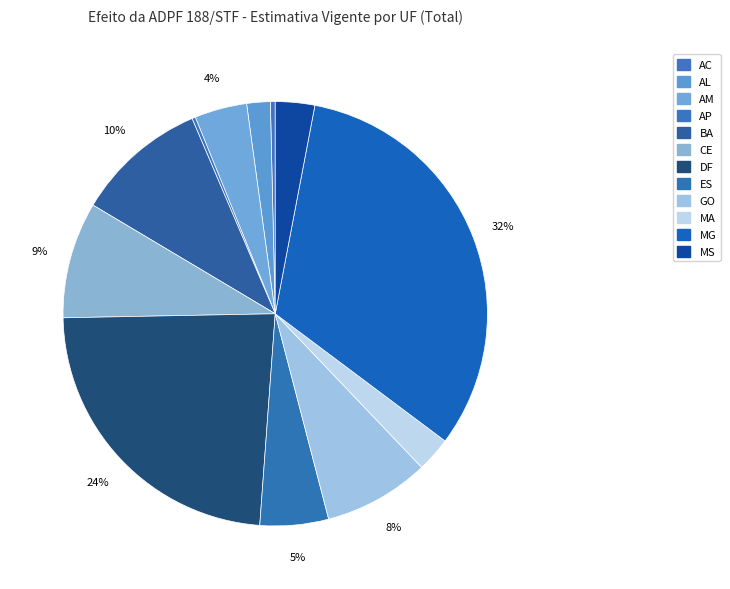

Combined, what portion of the pie is AC and MS?

3.4%